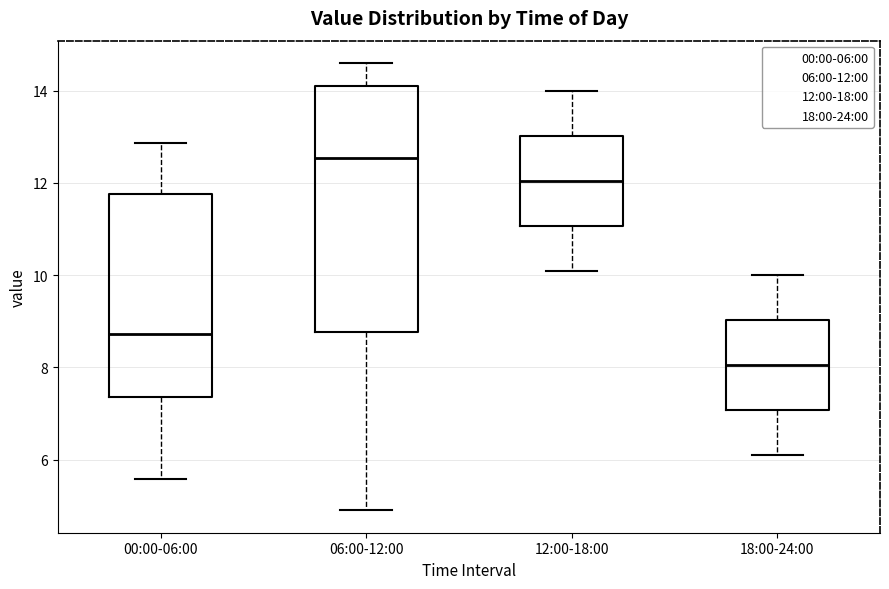

Which box has the highest median line?

06:00-12:00